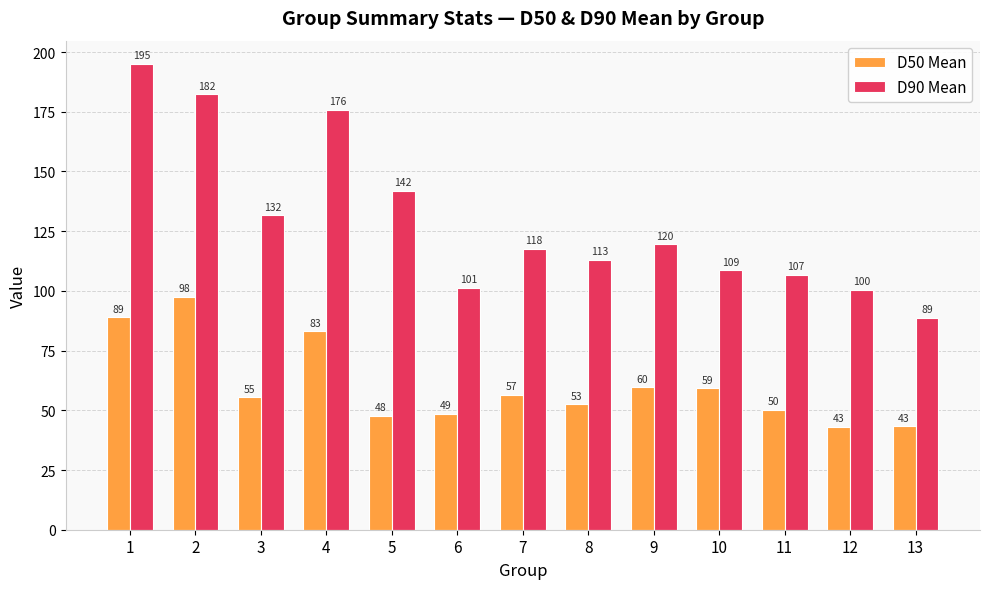

Read the D90 Mean value at 12.

100.5